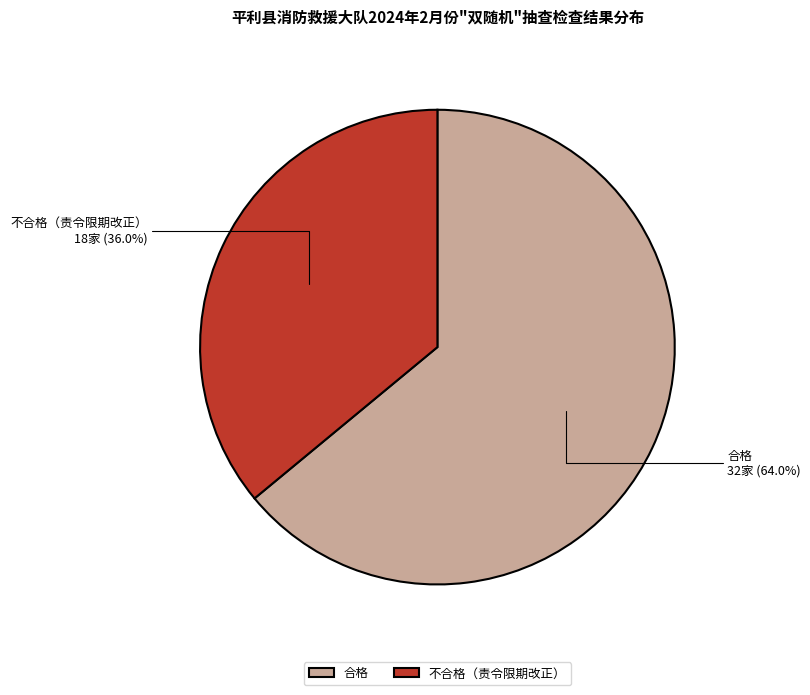

Is there a majority slice in this chart?

Yes